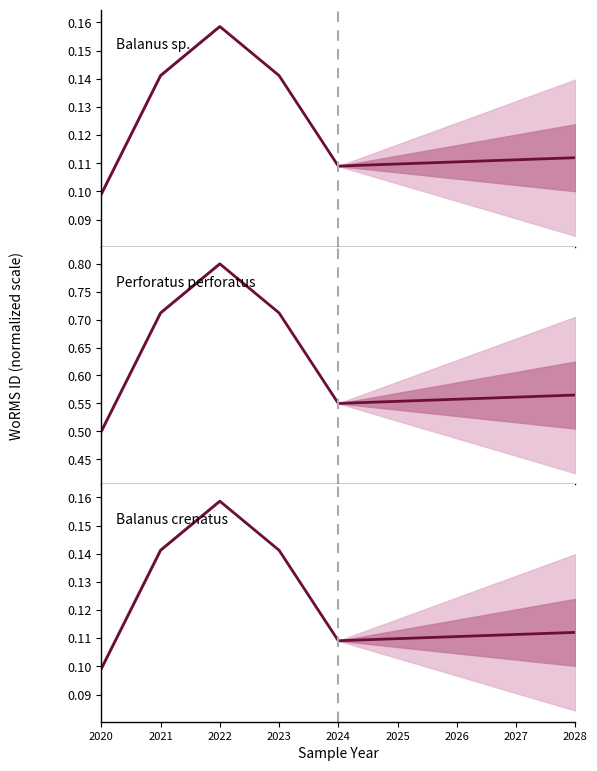

At which category does Balanus crenatus reach its first local valley?

2024